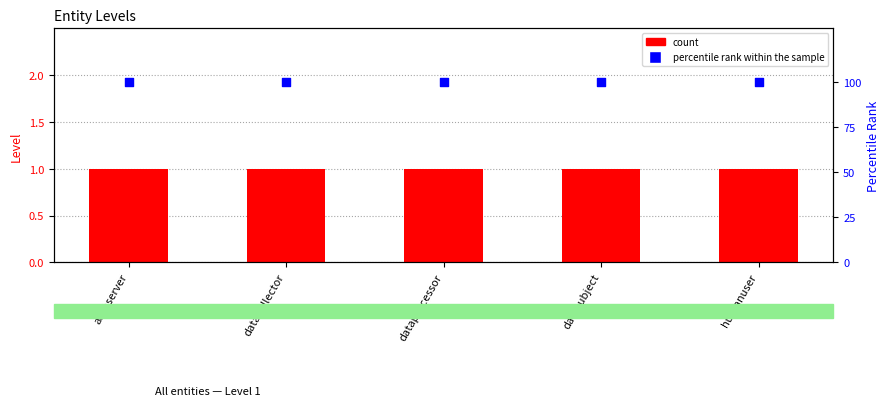

Which series has the largest total across all categories?

percentile rank within the sample